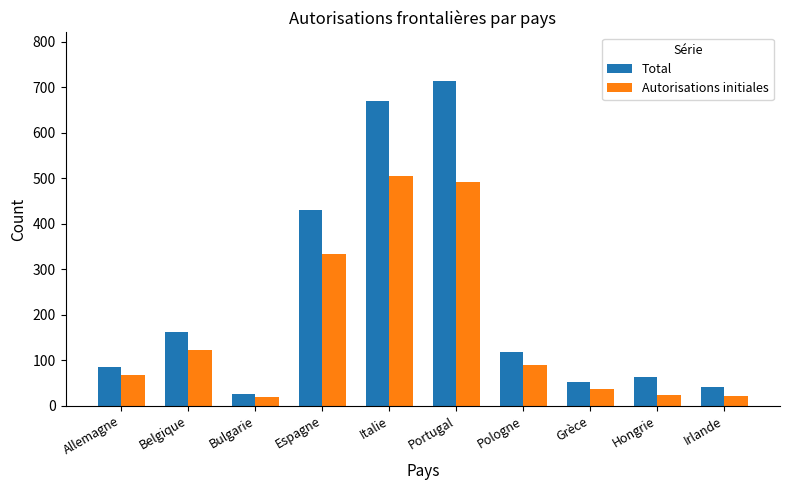

What are all the series names shown in the legend?

Total, Autorisations initiales